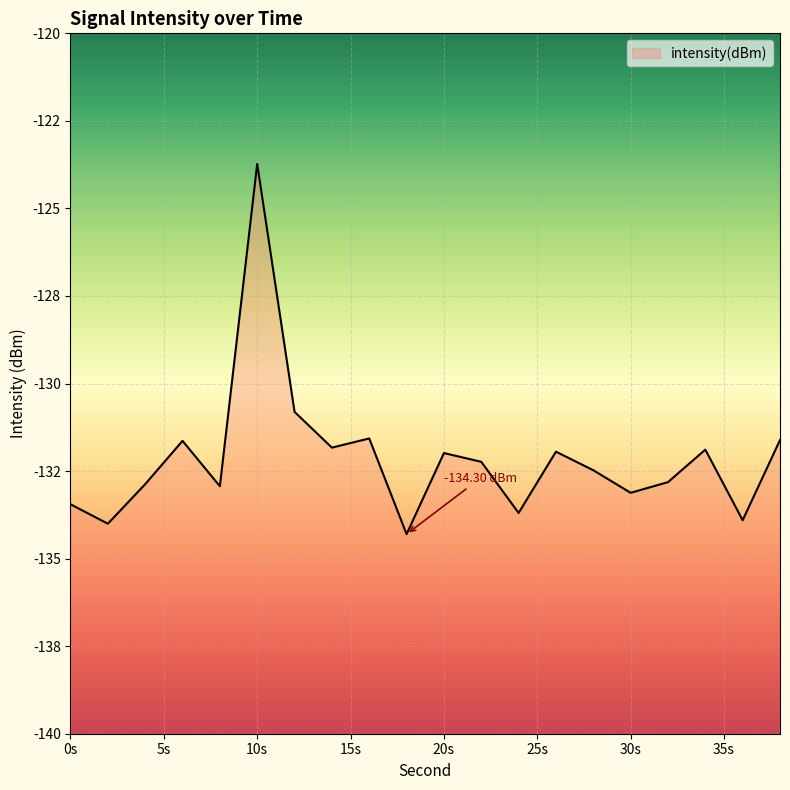

Reading right to left, what are all the values shown in this chart?

-131.6	-133.9	-131.9	-132.8	-133.1	-132.5	-131.9	-133.7	-132.2	-132.0	-134.3	-131.6	-131.8	-130.8	-123.7	-132.9	-131.6	-132.9	-134.0	-133.4